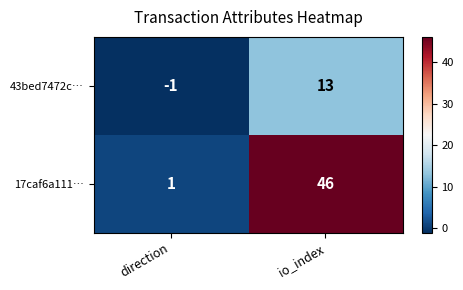

At which category is the sum across all series the highest?

io_index